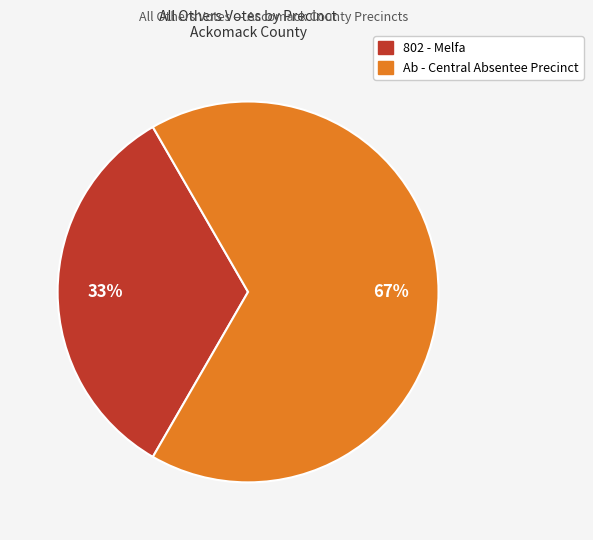

To the nearest percent, what is the average slice percentage?

50%